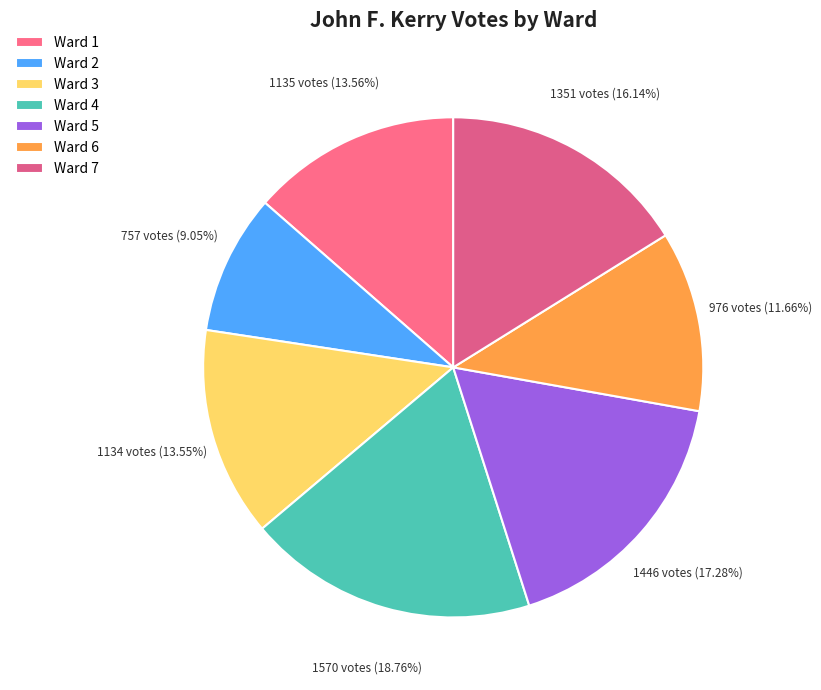

What percentage is the Ward 2 slice, to the nearest percent?

9%